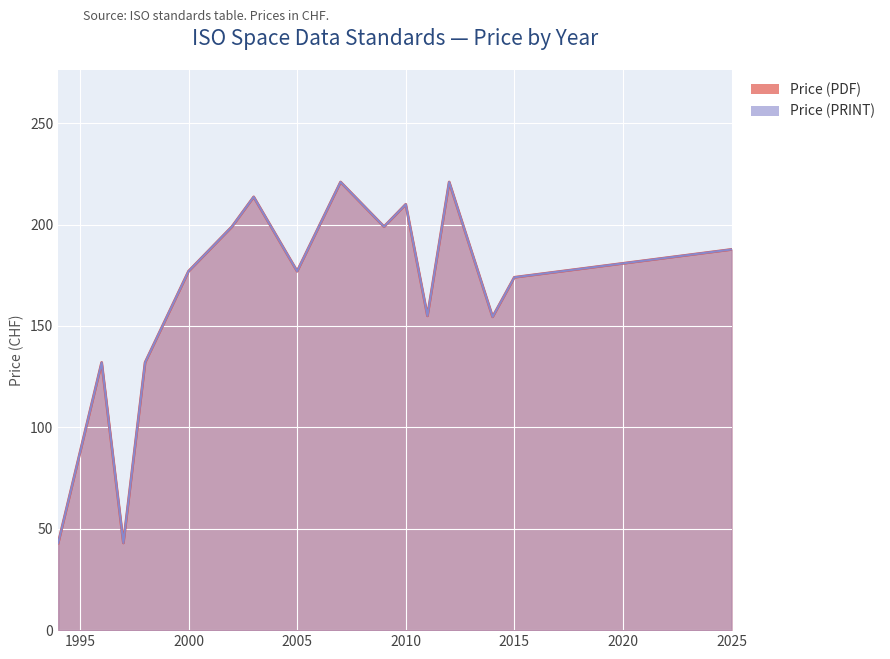

Where does the Price (PRINT) series first go above 187?

2002